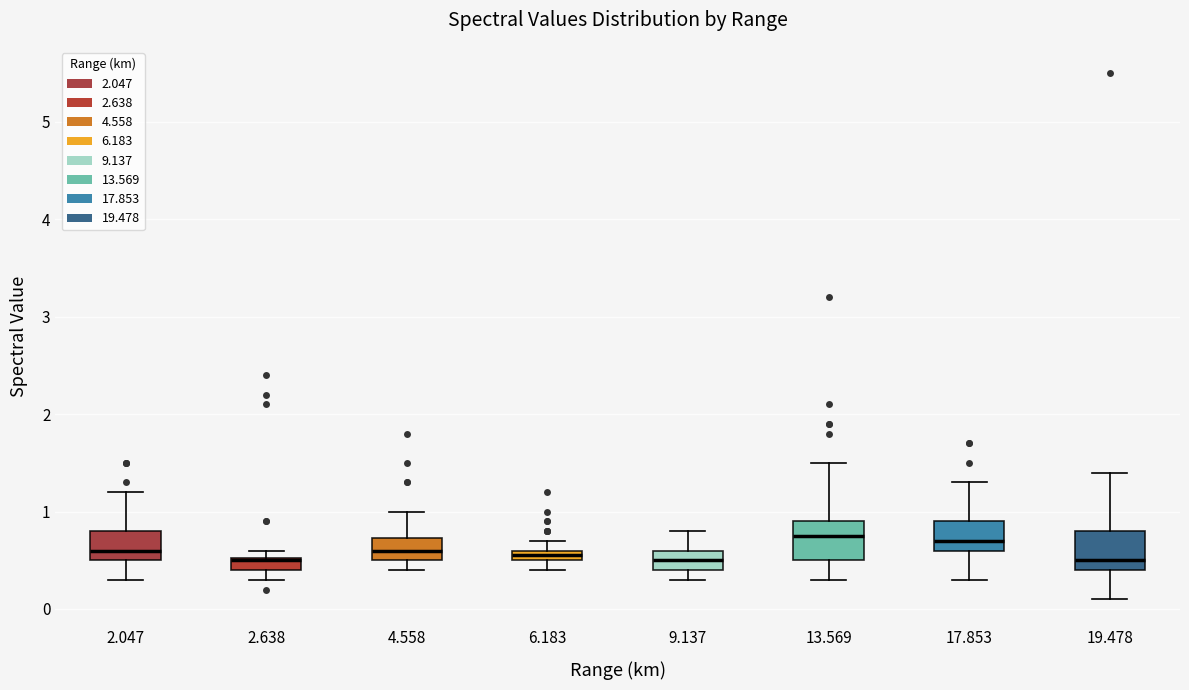

Where does the median line of the box at x = 19.478 sit on the y-axis? The values are not printed on the chart, so give them approximately, as read against the axis.

0.5